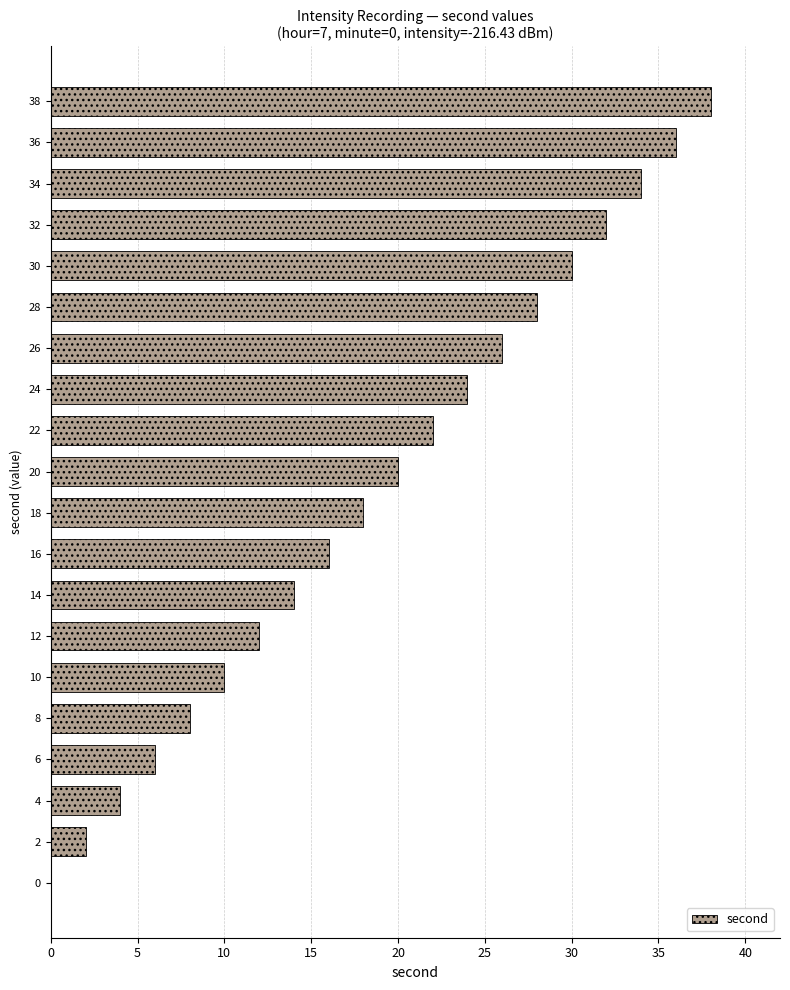

Approximately how many times larger is the value at 30 compared to 12?

2.5